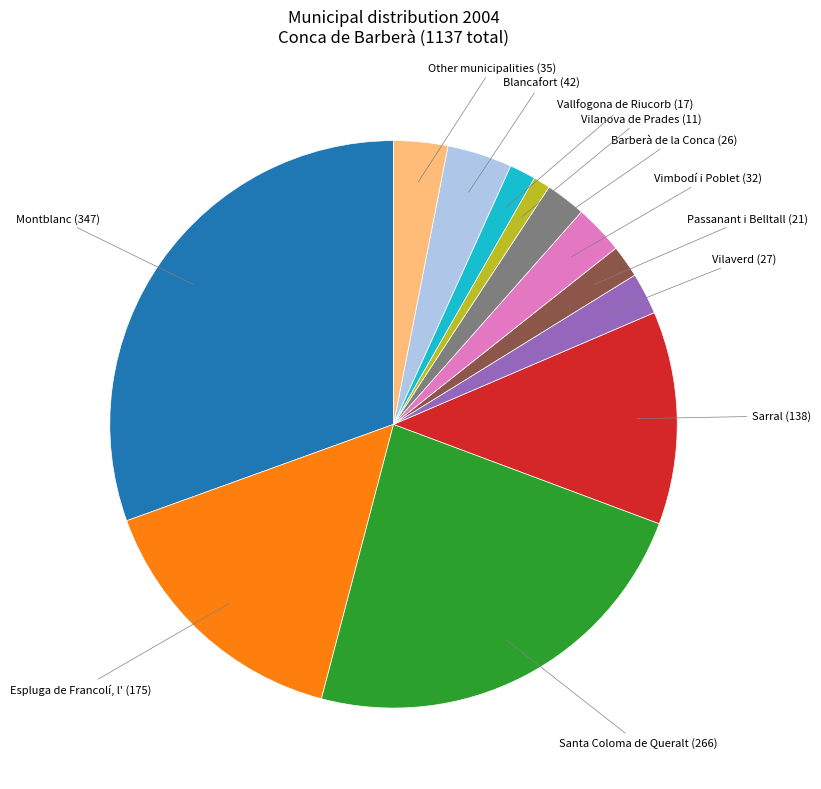

How many slices are in this pie chart?

12